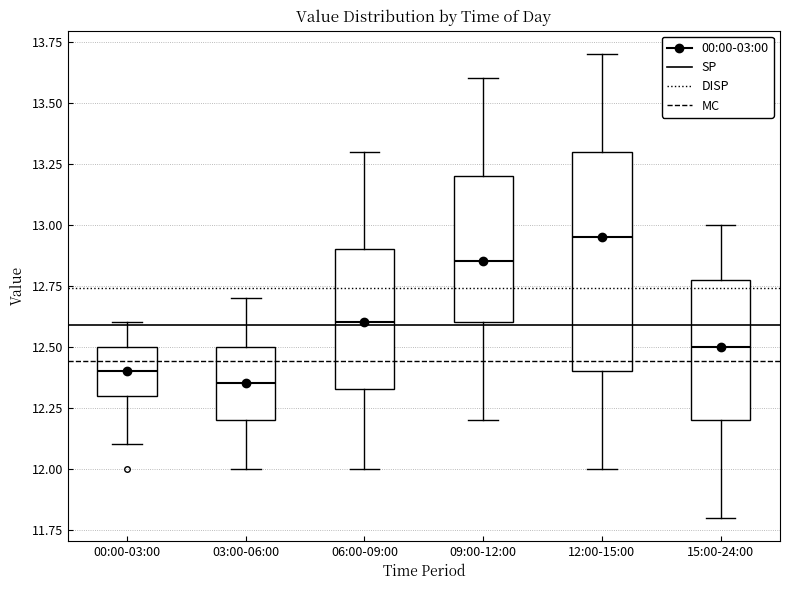

Where is the lower edge of the box for 15:00-24:00 on the y-axis? The values are not printed on the chart, so give them approximately, as read against the axis.

12.20